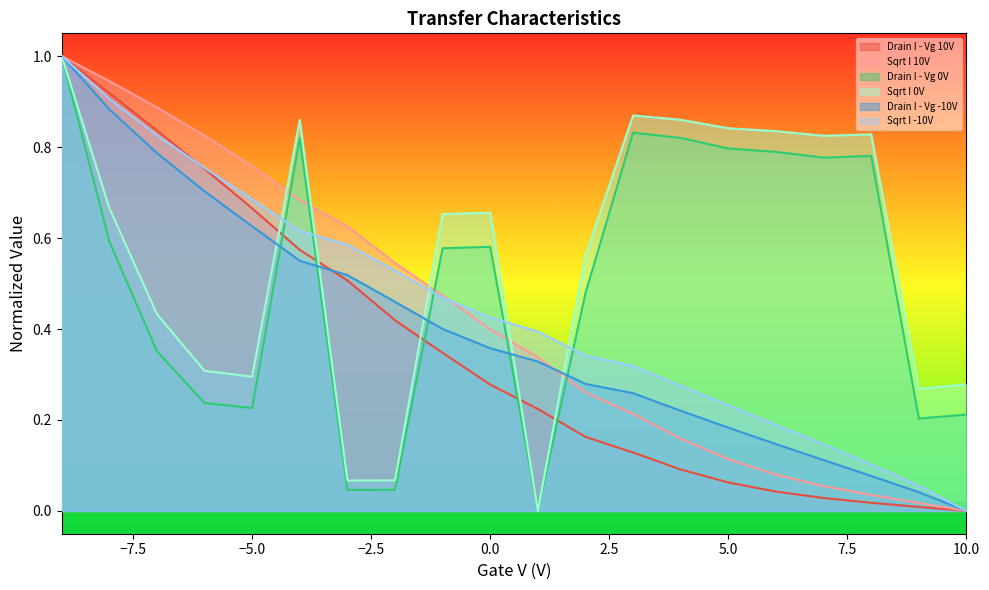

The value of Drain I - Vg 10V at 5.0 is 0.1. True or false?

False